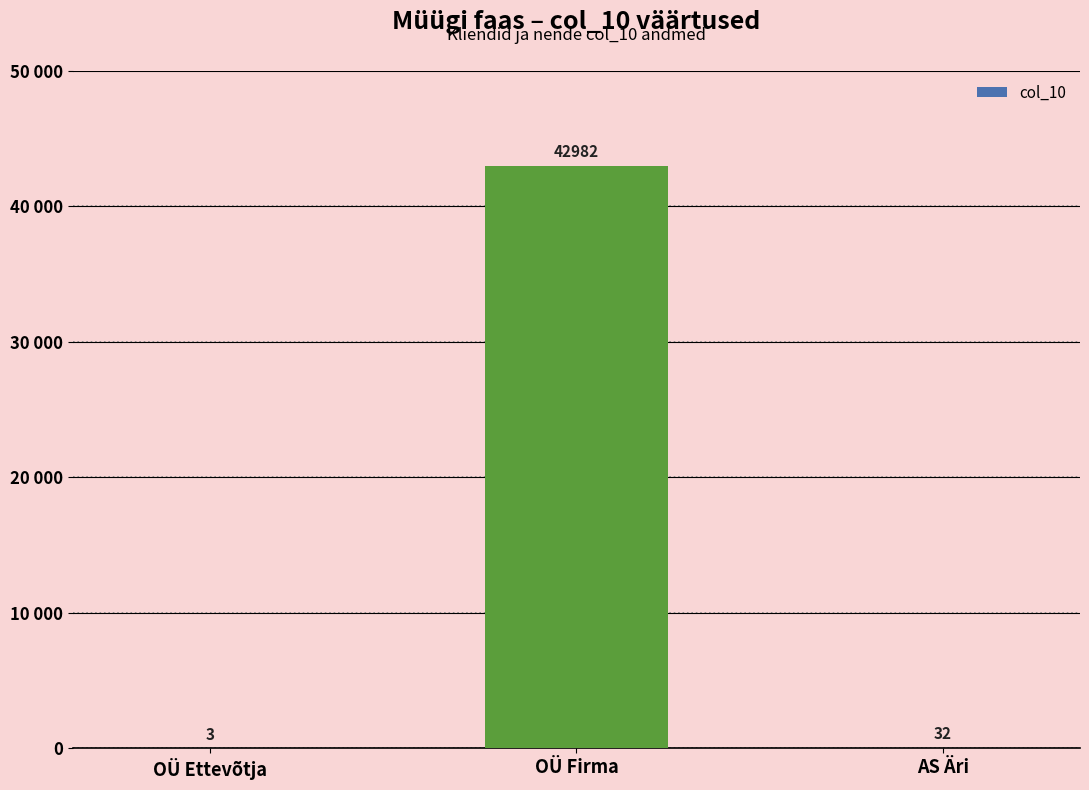

List the labels in order of value, largest first.

OÜ Firma, AS Äri, OÜ Ettevõtja